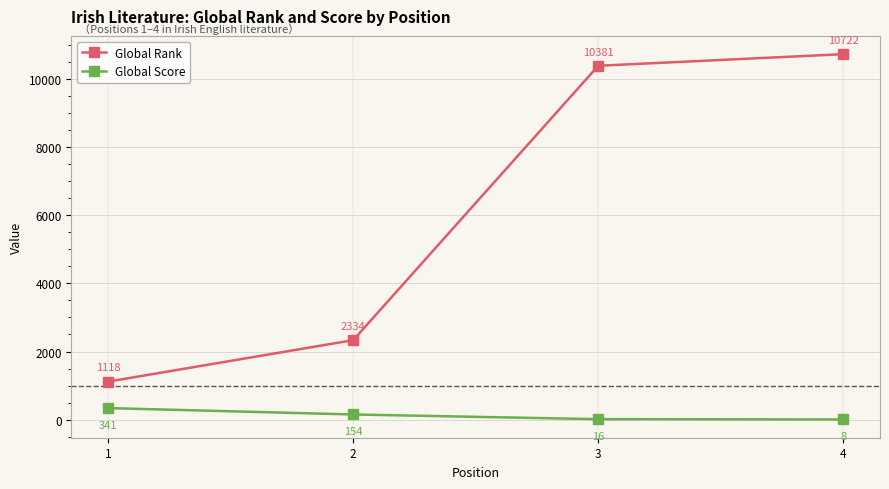

Reading left to right, extract all data points from this chart.

Global Rank: 1=1118	2=2334	3=10381	4=10722
Global Score: 1=341	2=154	3=16	4=8